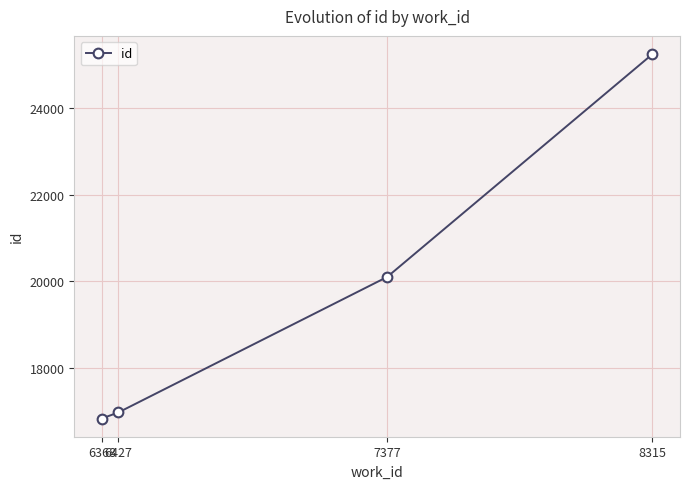

How many lines are shown in the chart?

1